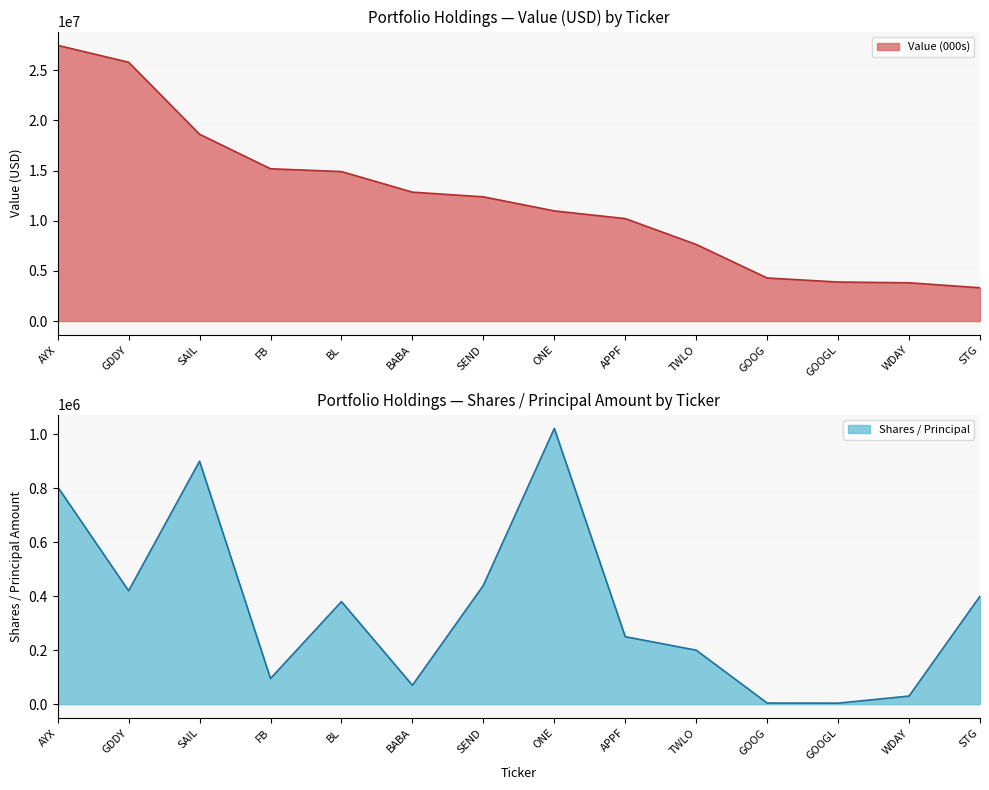

What is the label of the 7th point from the left?

SEND